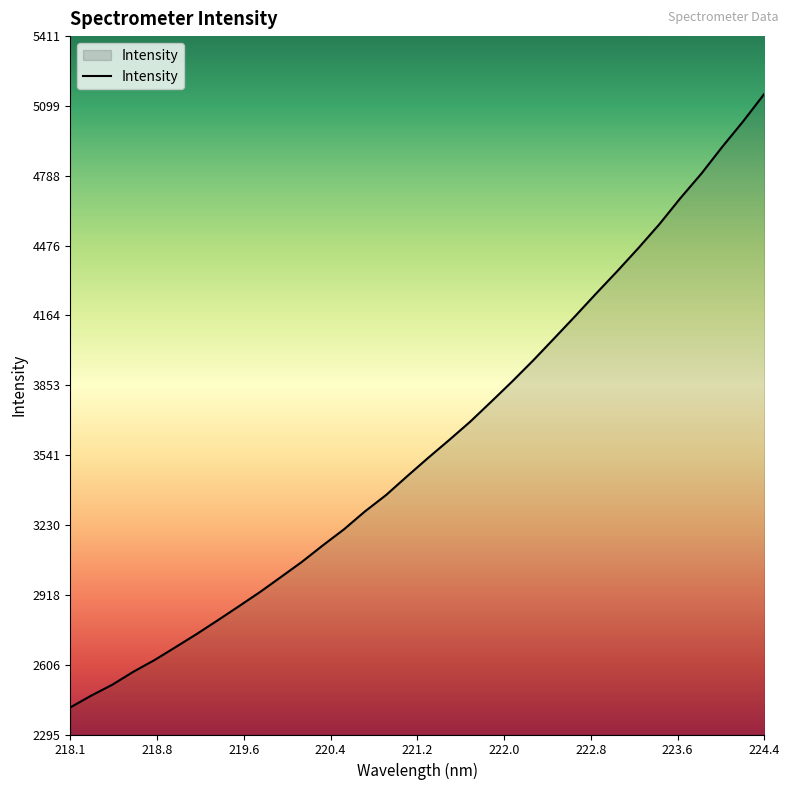

What is the greatest value displayed?

5153.1